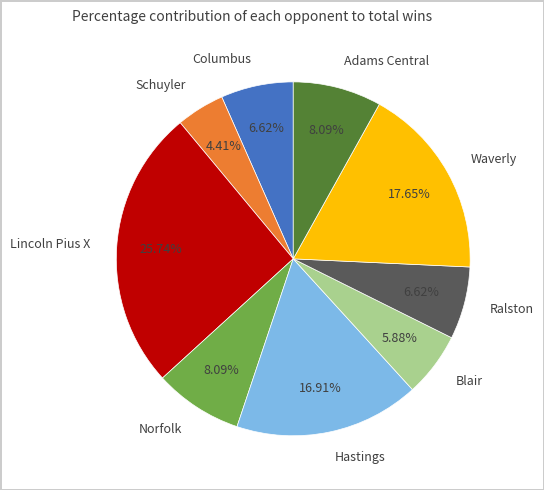

What percentage is the Adams Central slice, to the nearest percent?

8%